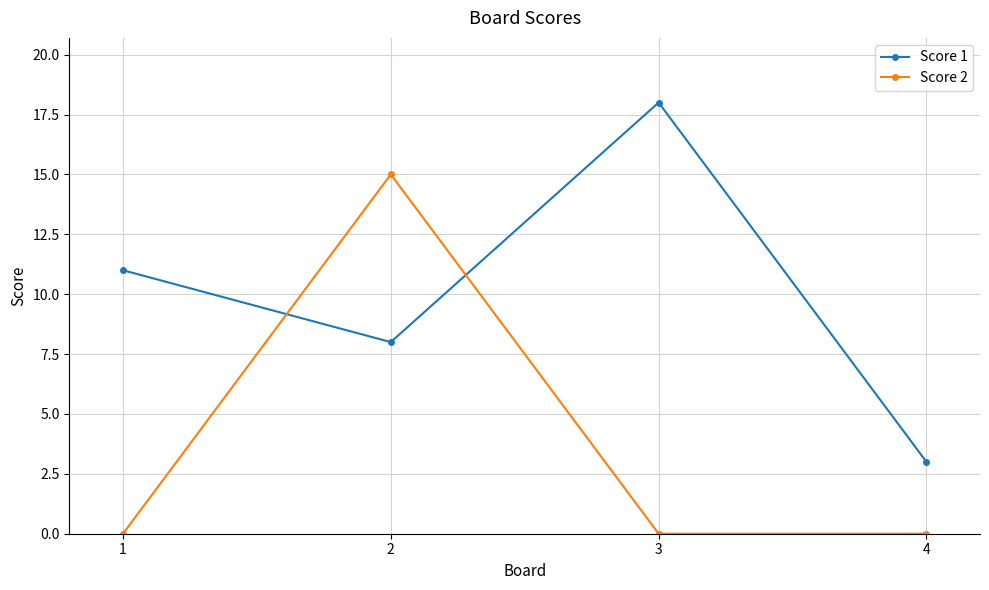

What is the value of the Score 1 point at the 2nd from the left?

8